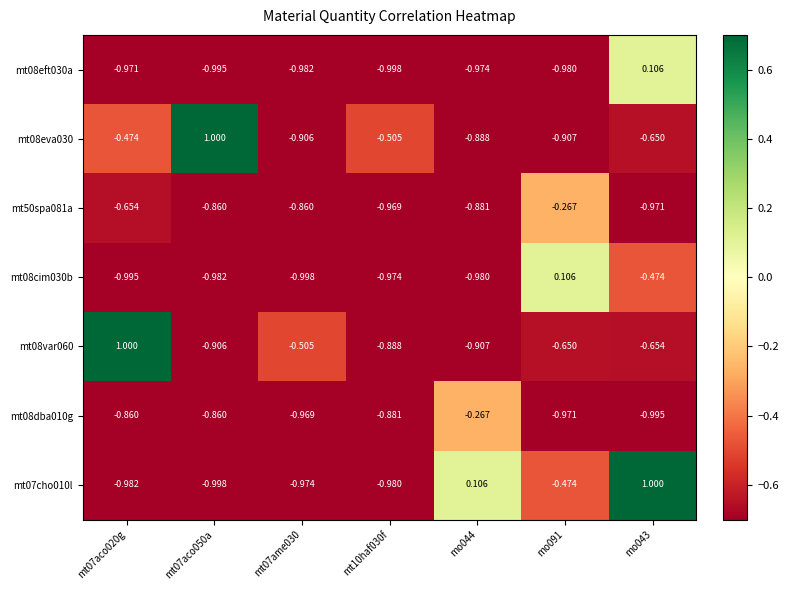

Is the value of mt08cim030b at mo044 greater than the value of mt50spa081a at mo043?

No